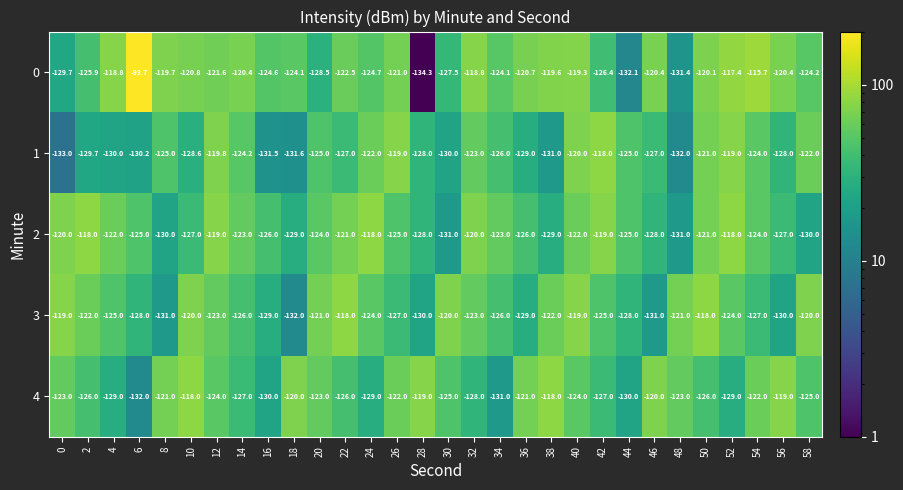

At which label does 1 first exceed -126?

8